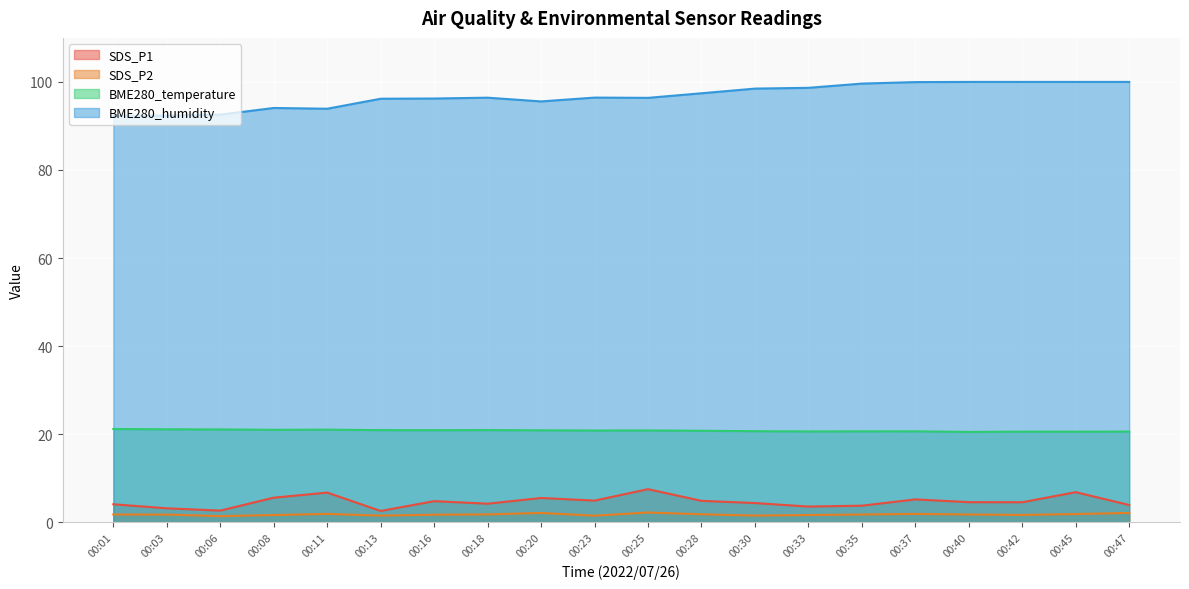

True or false: BME280_humidity has a value of 100.0 at 00:42.

True